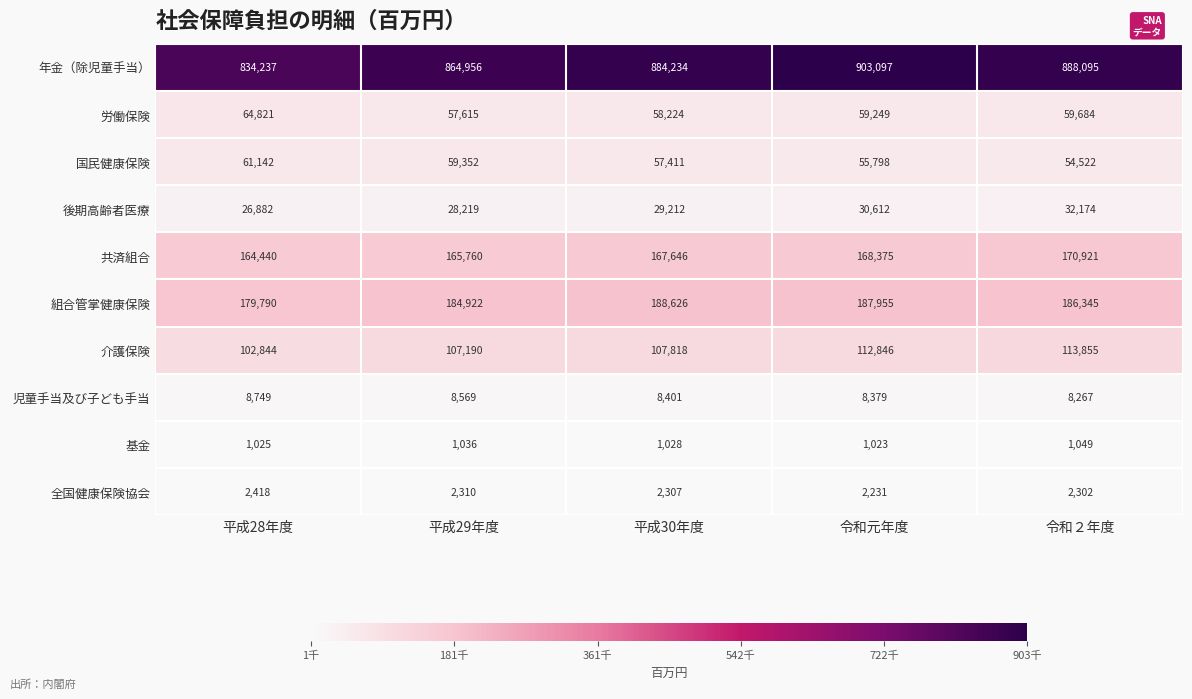

What is the average value of the 労働保険 series?

59919